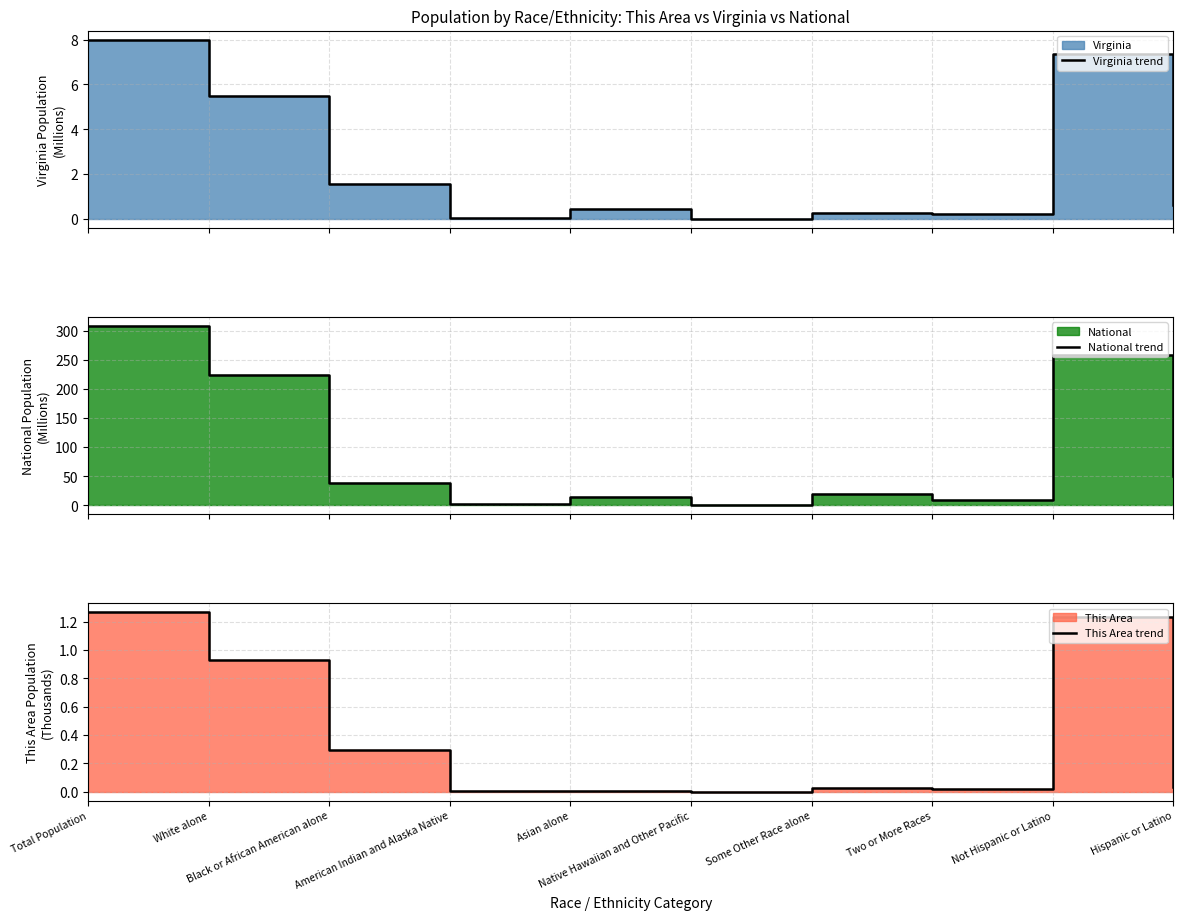

True or false: This Area trend and National trend intersect in this chart.

False